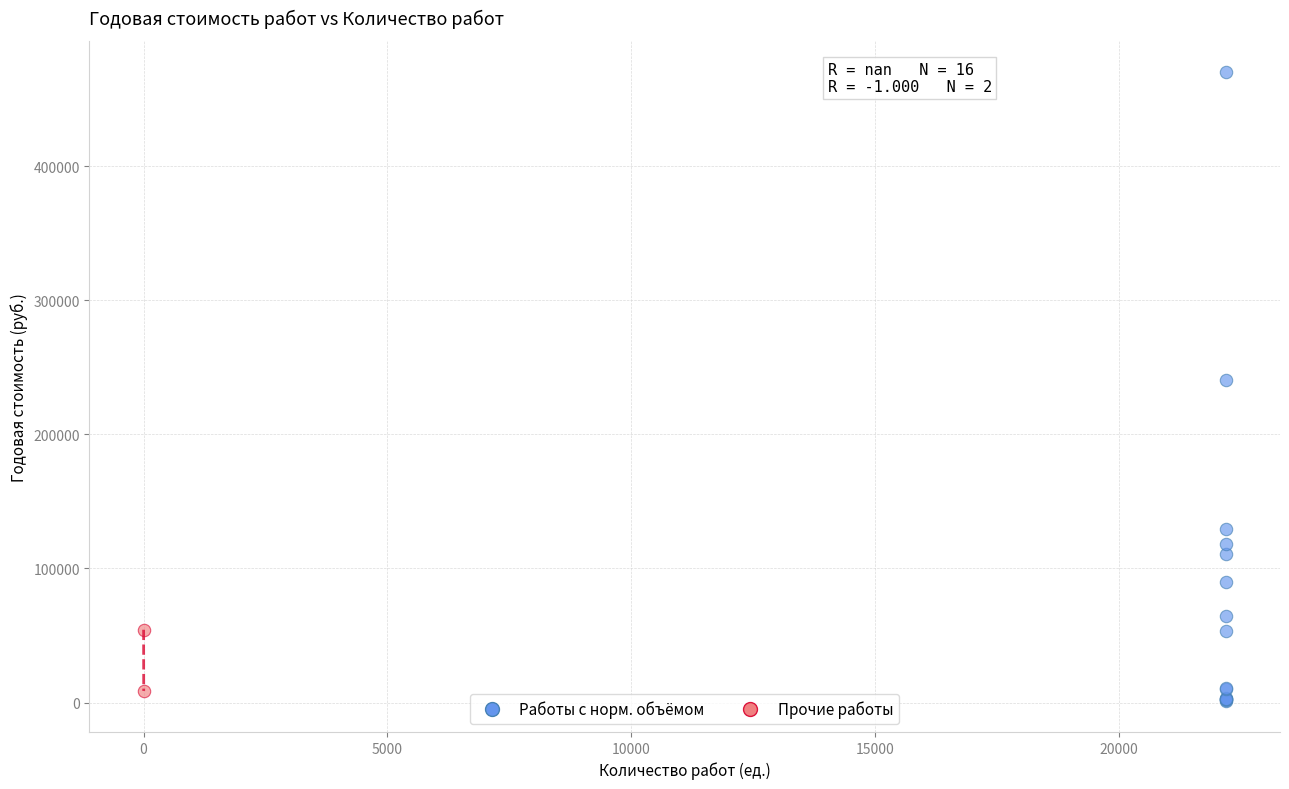

What are all the series names shown in the legend?

Работы с норм. объёмом, Прочие работы